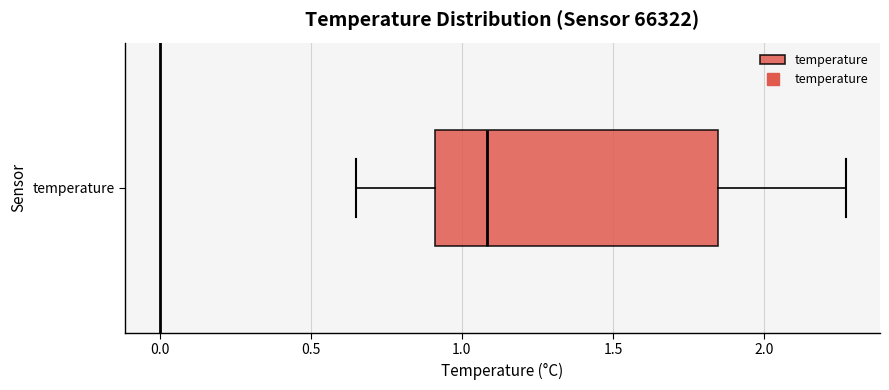

Where is the left edge of the box for temperature on the x-axis? The values are not printed on the chart, so give them approximately, as read against the axis.

0.90